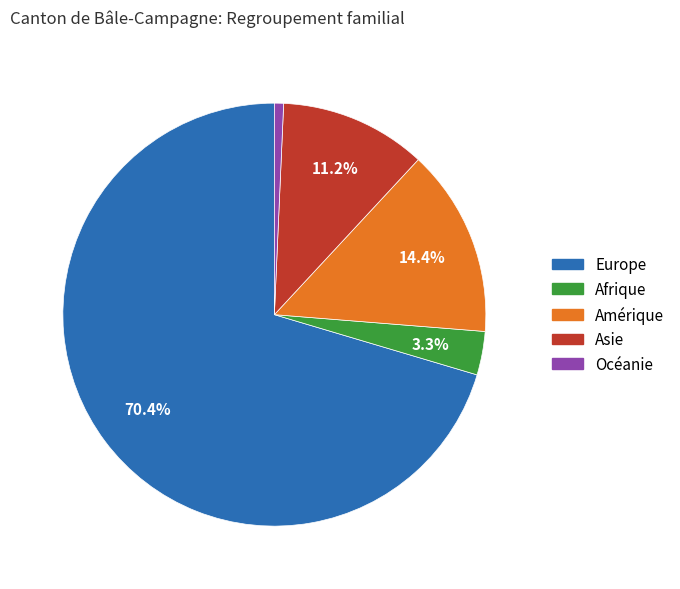

Combined, do Afrique and Asie account for over 50%?

No